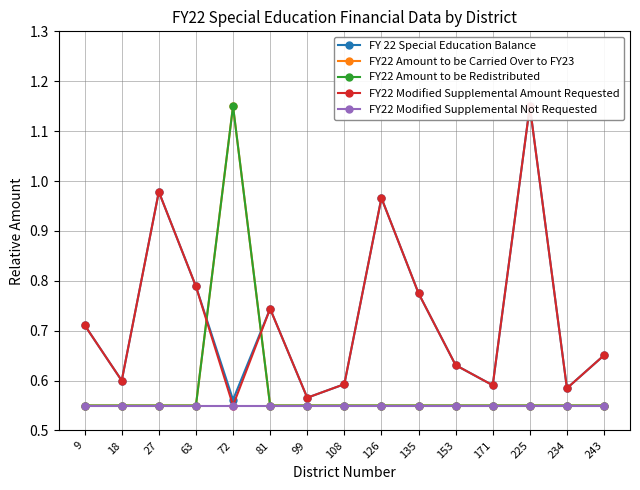

The FY22 Amount to be Carried Over to FY23 series shows 0.9 at 243. True or false?

False